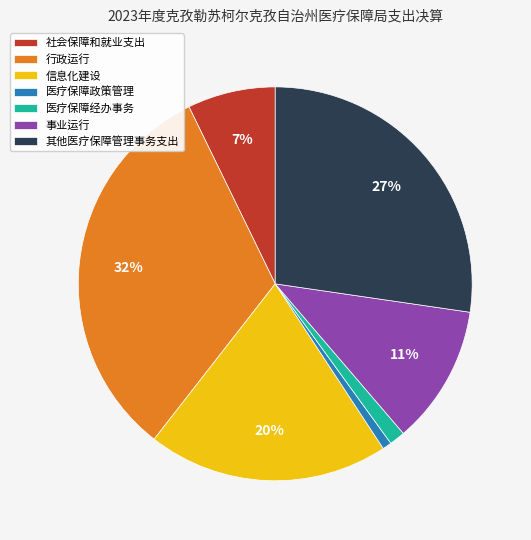

Is there any slice that represents more than half of the pie?

No